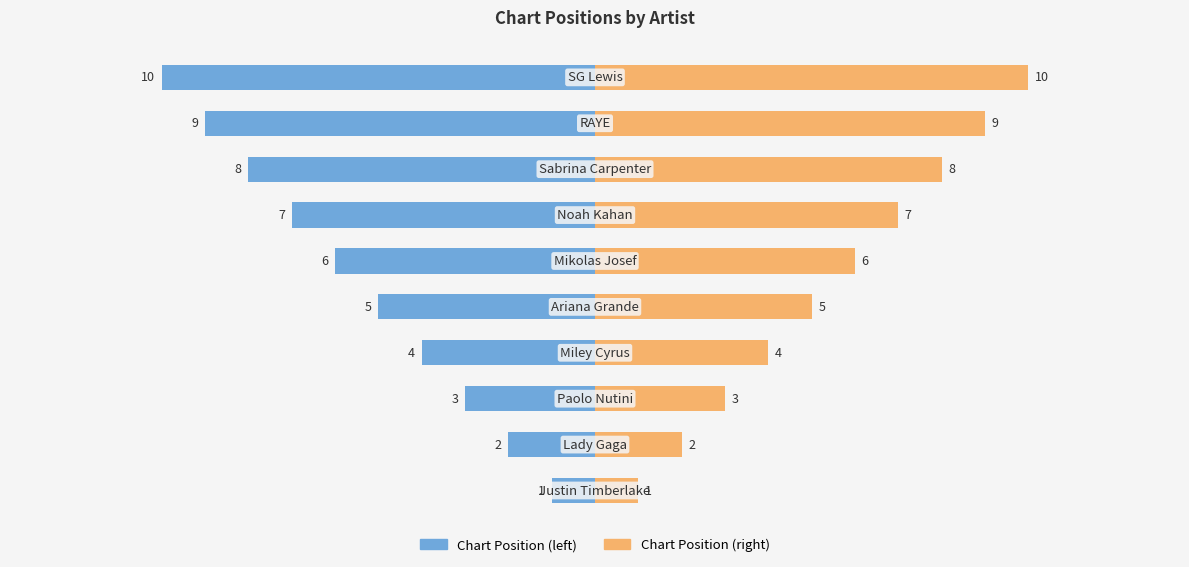

True or false: Chart Position (left) has a value of -3 at −10.

False